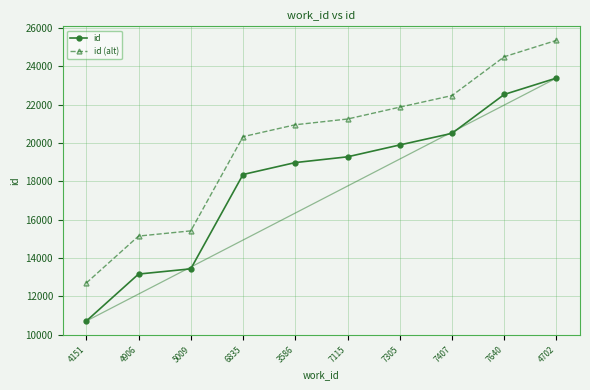

What position from the left is 7407?

8